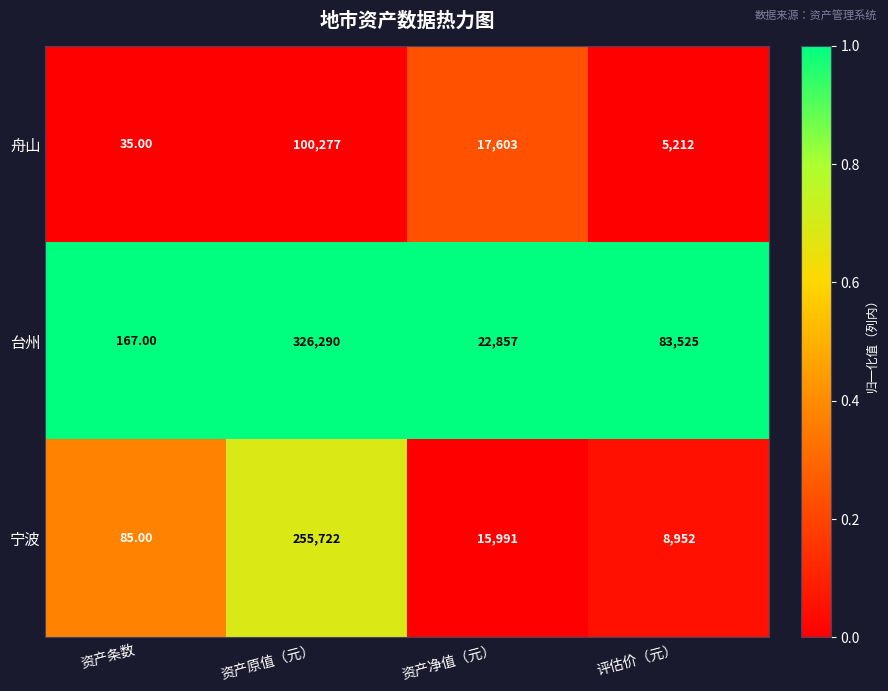

List the series in order of their peak value, lowest first.

舟山, 宁波, 台州